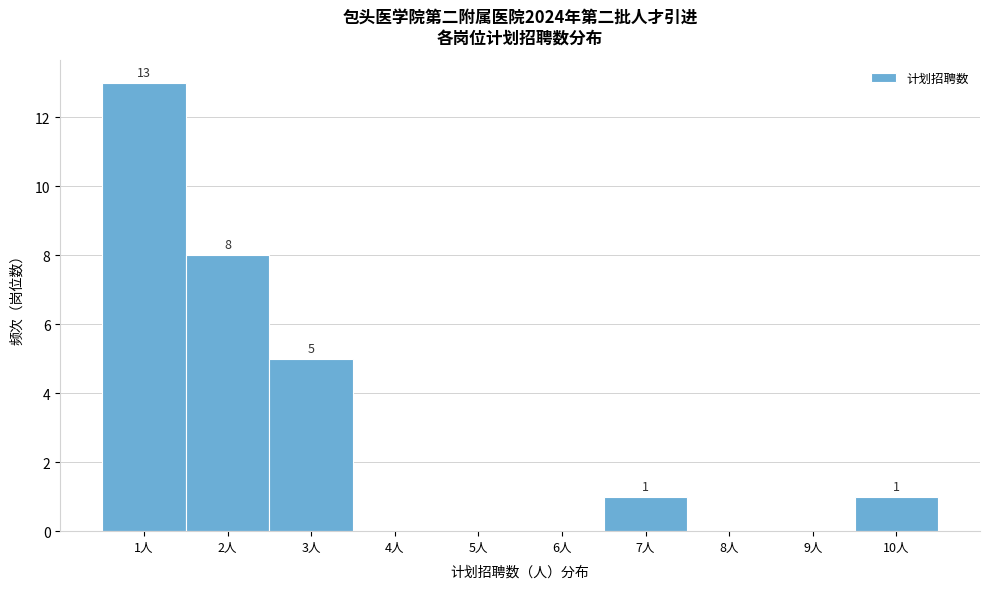

Which range on the x-axis has the tallest bar?

0.5 to 1.5